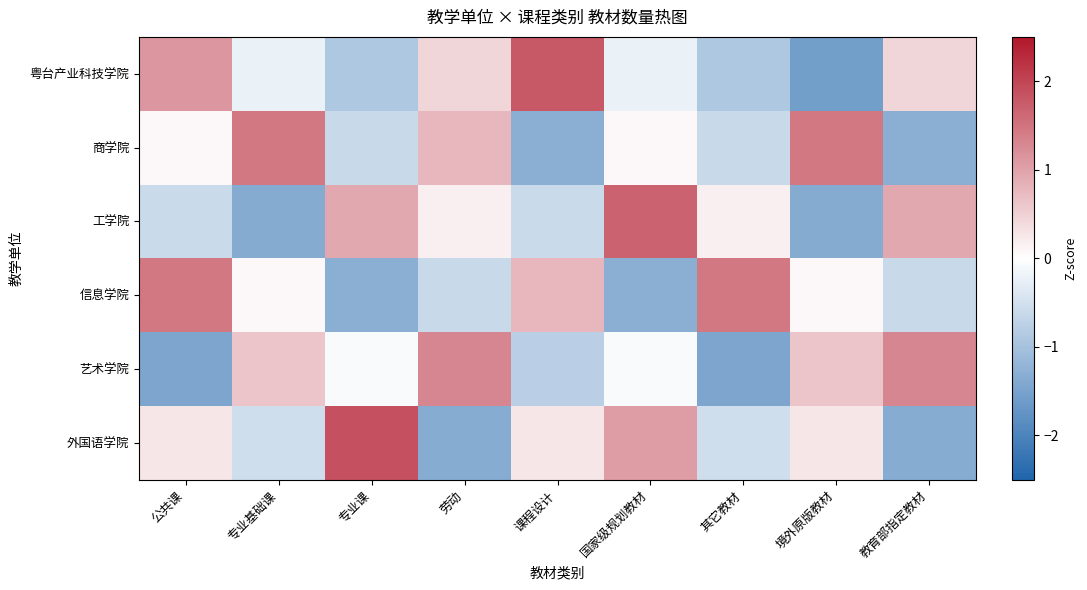

Reading right to left, what are all the values shown in this chart?

粤台产业科技学院: 教育部指定教材=0.4	境外原版教材=-1.6	其它教材=-0.9	国家级规划教材=-0.2	课程设计=1.8	劳动=0.4	专业课=-0.9	专业基础课=-0.2	公共课=1.1
商学院: 教育部指定教材=-1.3	境外原版教材=1.5	其它教材=-0.6	国家级规划教材=0.1	课程设计=-1.3	劳动=0.8	专业课=-0.6	专业基础课=1.5	公共课=0.1
工学院: 教育部指定教材=0.9	境外原版教材=-1.4	其它教材=0.2	国家级规划教材=1.7	课程设计=-0.6	劳动=0.2	专业课=0.9	专业基础课=-1.4	公共课=-0.6
信息学院: 教育部指定教材=-0.6	境外原版教材=0.1	其它教材=1.5	国家级规划教材=-1.3	课程设计=0.8	劳动=-0.6	专业课=-1.3	专业基础课=0.1	公共课=1.5
艺术学院: 教育部指定教材=1.3	境外原版教材=0.6	其它教材=-1.5	国家级规划教材=-0.1	课程设计=-0.8	劳动=1.3	专业课=-0.1	专业基础课=0.6	公共课=-1.5
外国语学院: 教育部指定教材=-1.3	境外原版教材=0.3	其它教材=-0.5	国家级规划教材=1.1	课程设计=0.3	劳动=-1.3	专业课=1.9	专业基础课=-0.5	公共课=0.3